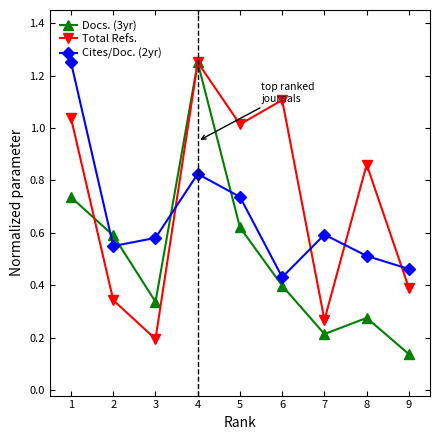

Rank the series at 8 from lowest to highest value.

Docs. (3yr), Cites/Doc. (2yr), Total Refs.